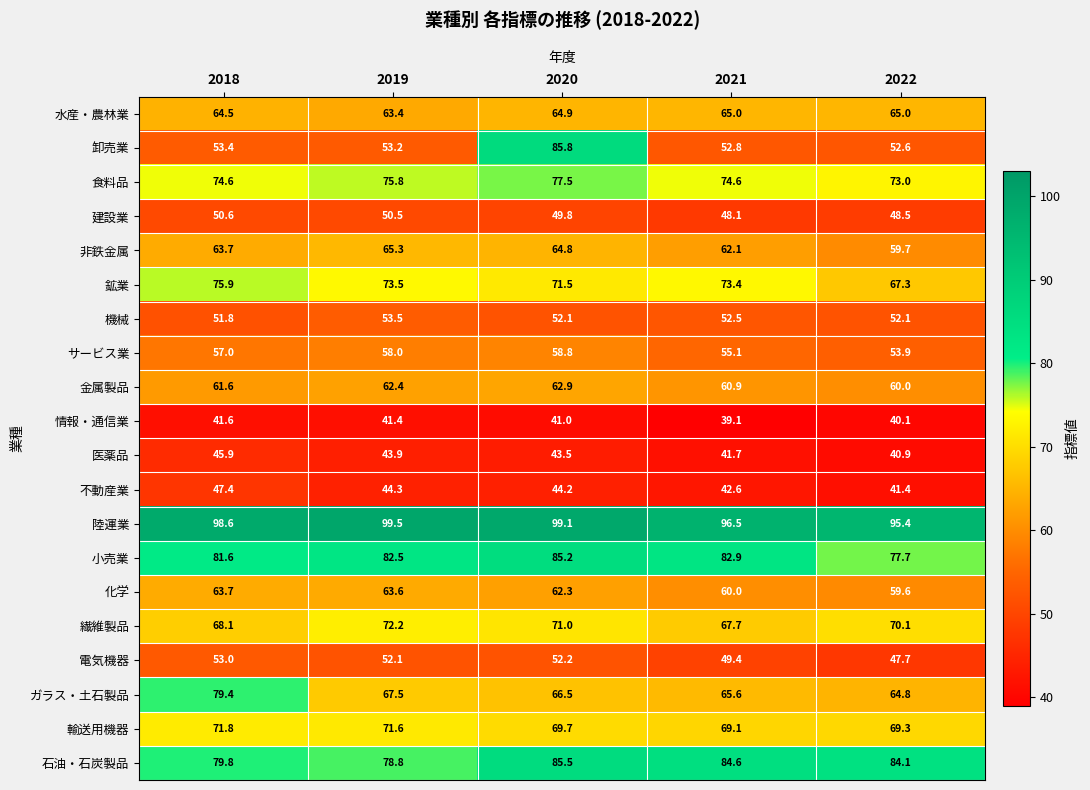

At 2020, list the series in order from largest to smallest.

陸運業, 卸売業, 石油・石炭製品, 小売業, 食料品, 鉱業, 繊維製品, 輸送用機器, ガラス・土石製品, 水産・農林業, 非鉄金属, 金属製品, 化学, サービス業, 電気機器, 機械, 建設業, 不動産業, 医薬品, 情報・通信業